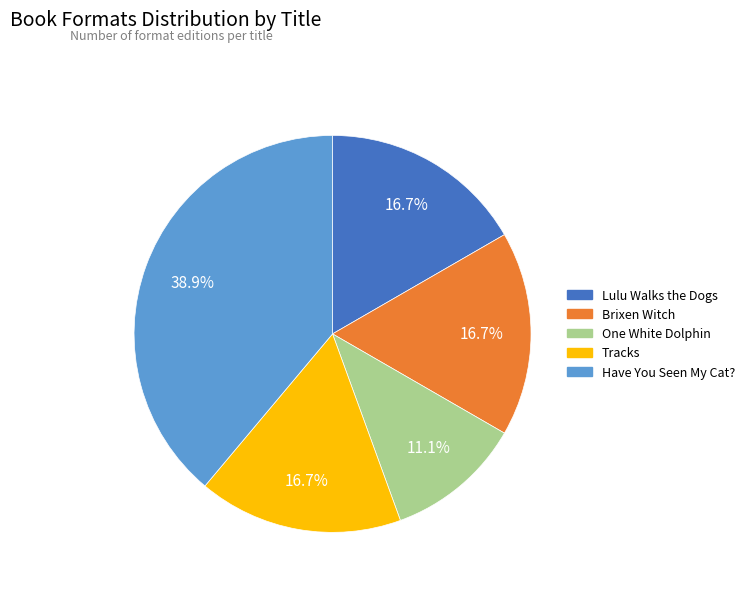

Combined, do Lulu Walks the Dogs and Tracks account for over 50%?

No